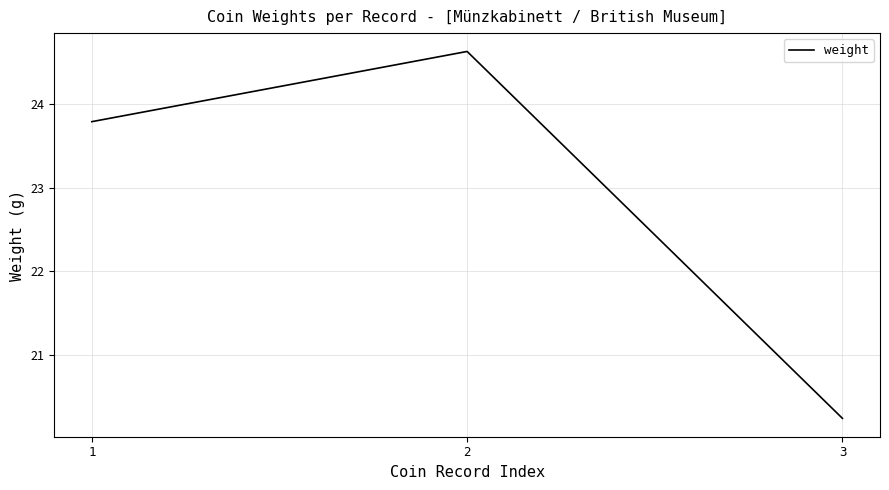

The value at 3 is 20.2. True or false?

True